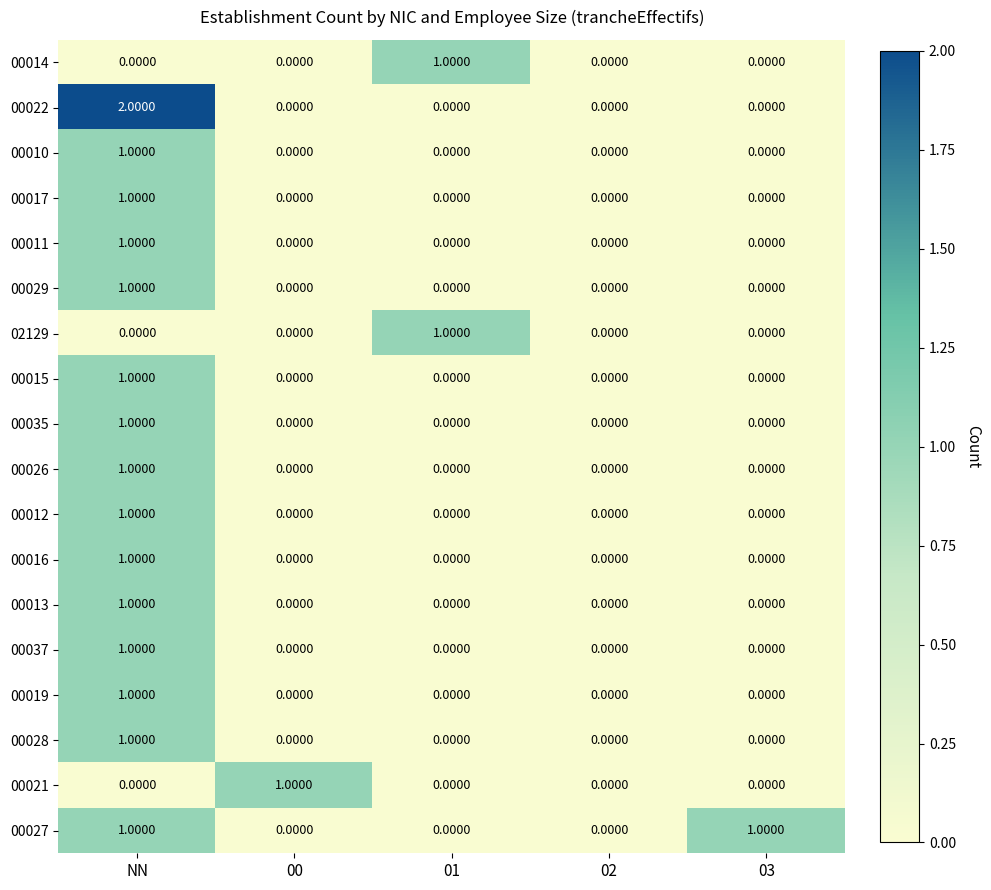

At which category is the sum across all series the highest?

NN